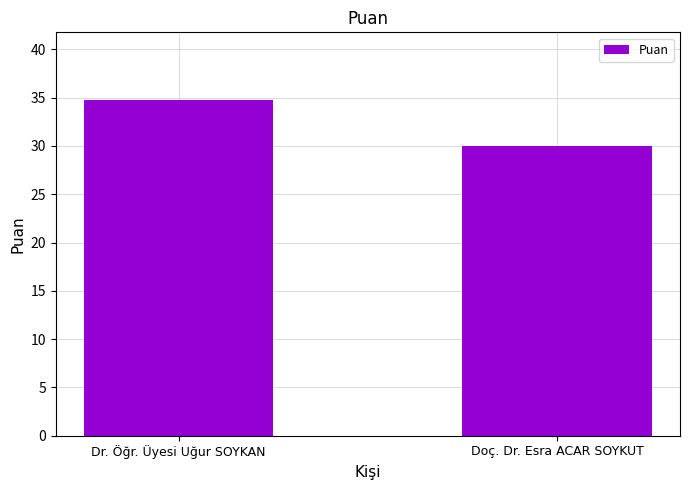

What is the label of the 2nd bar from the right?

Dr. Öğr. Üyesi Uğur SOYKAN